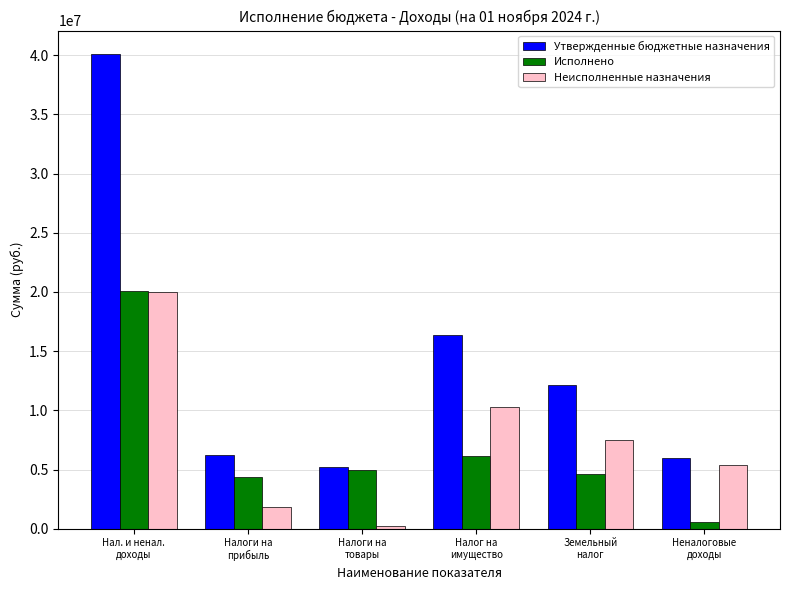

The value of Утвержденные бюджетные назначения at Неналоговые
доходы is 6000000.0. True or false?

True